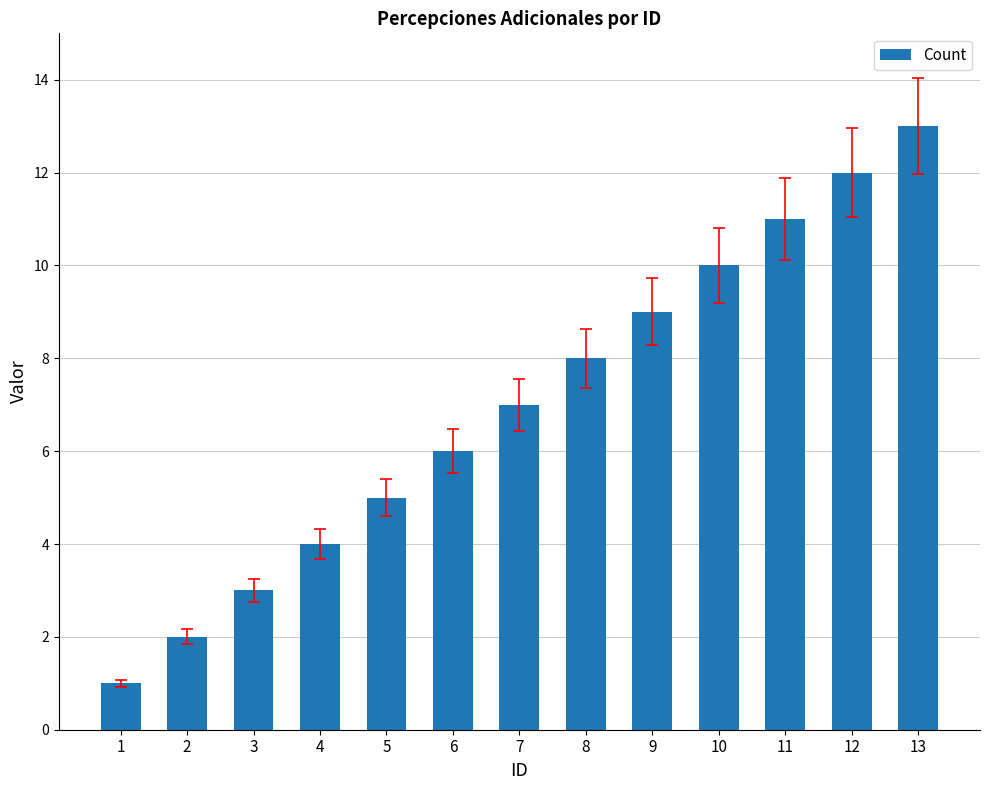

What is the maximum value shown in the chart?

13